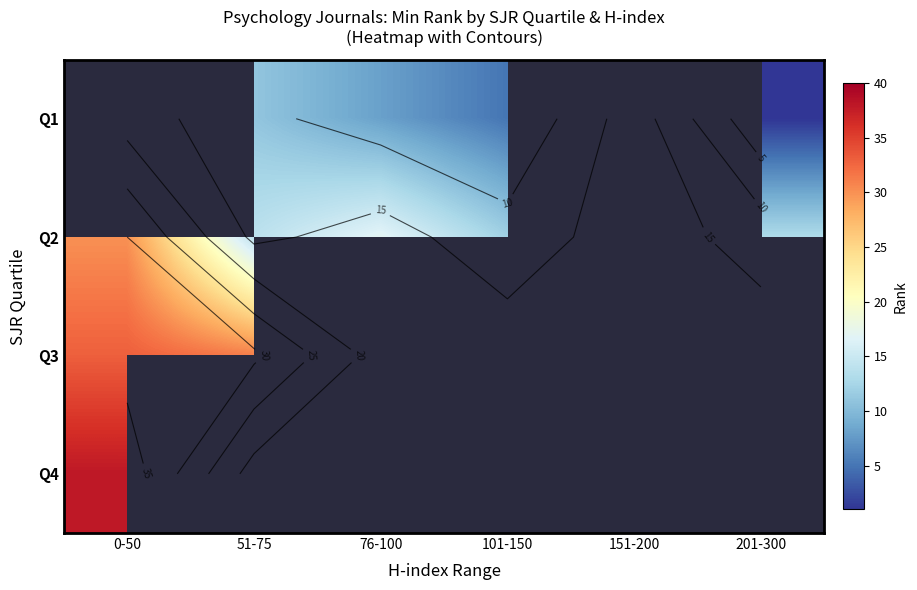

What is the greatest value displayed?

38